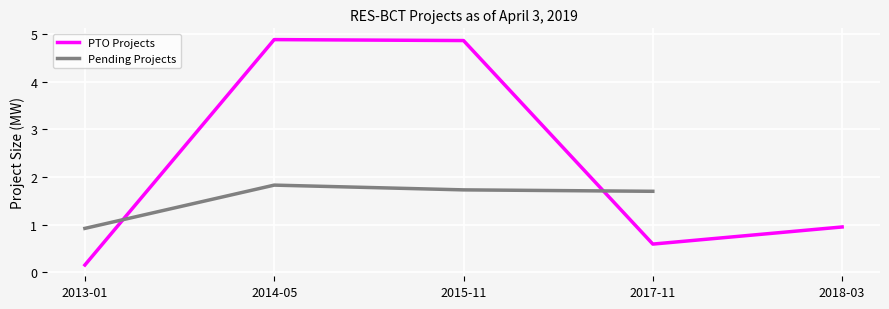

List the series in order of their peak value, highest first.

PTO Projects, Pending Projects